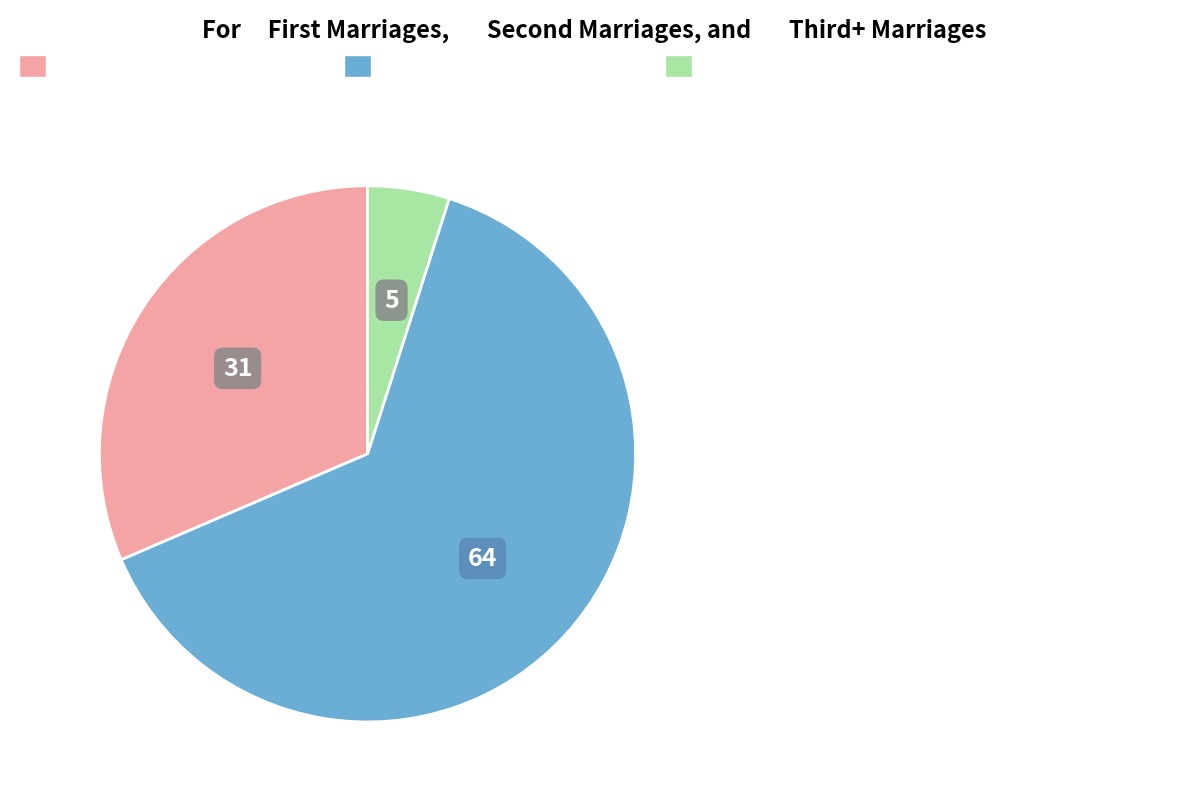

Between за счет минимального взноса (поступило) and Разработка ПСД фасада, which is larger?

Разработка ПСД фасада